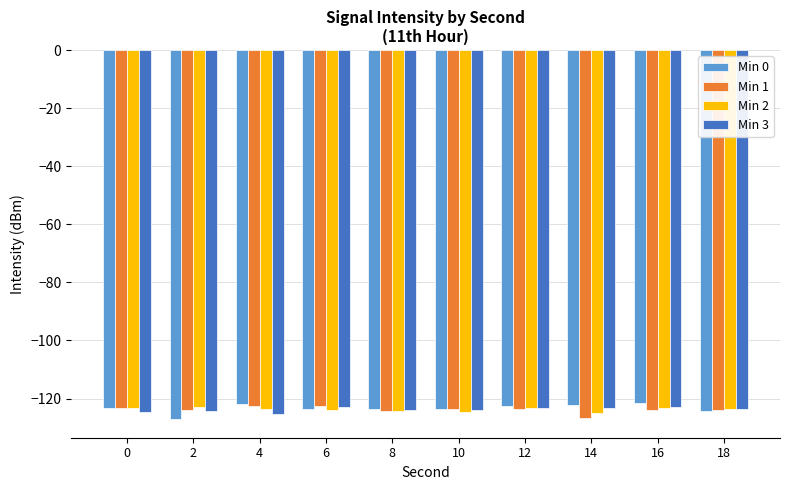

What is the sum of all Min 0 values?

-1233.4